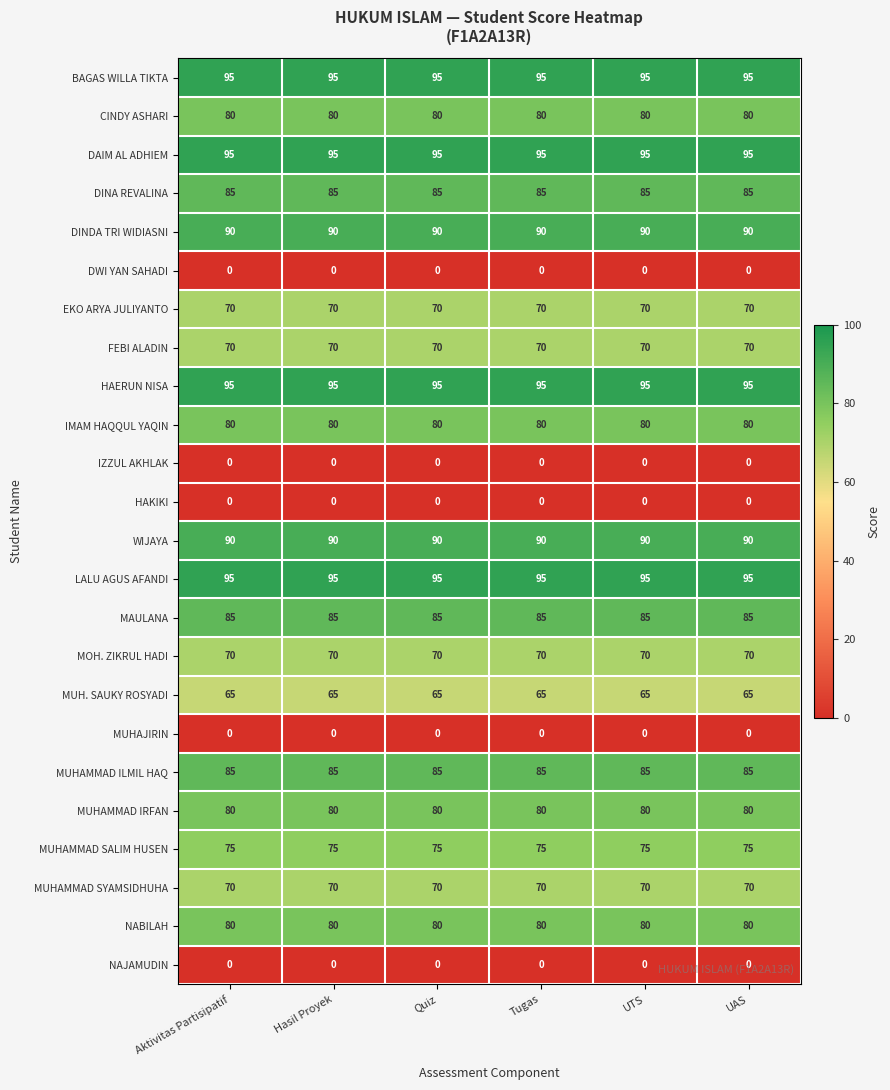

What is the approximate value of FEBI ALADIN at Tugas?

70